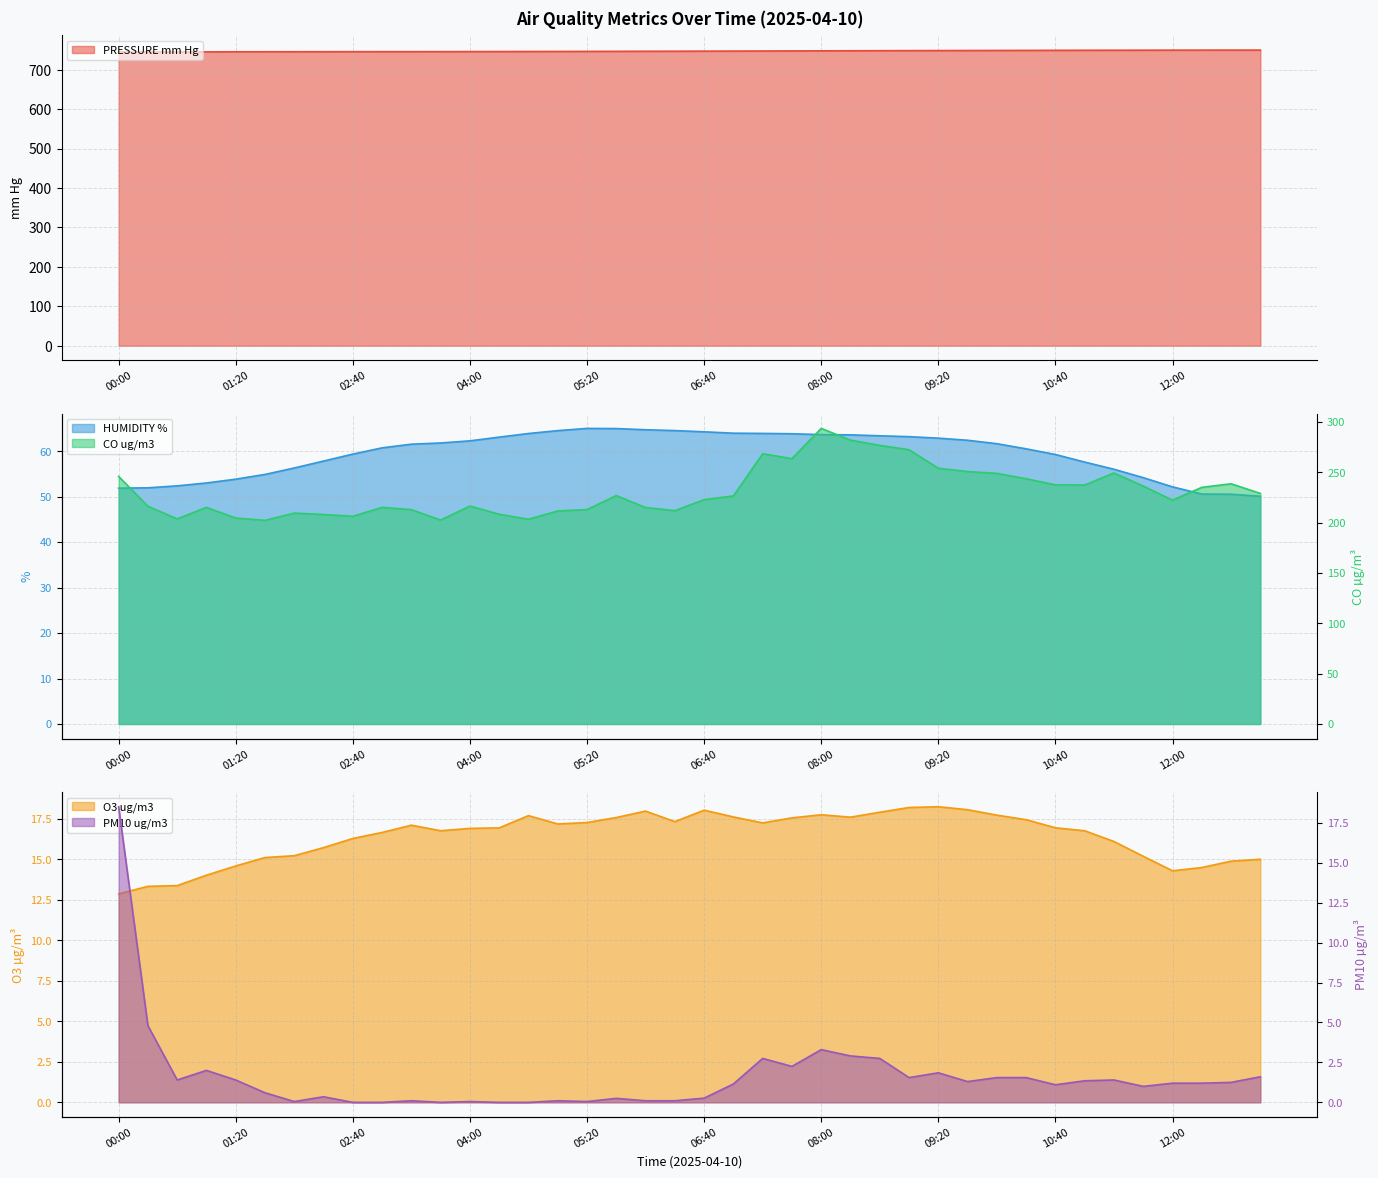

True or false: PRESSURE mm Hg has a value of 1237.6 at 00:00.

False